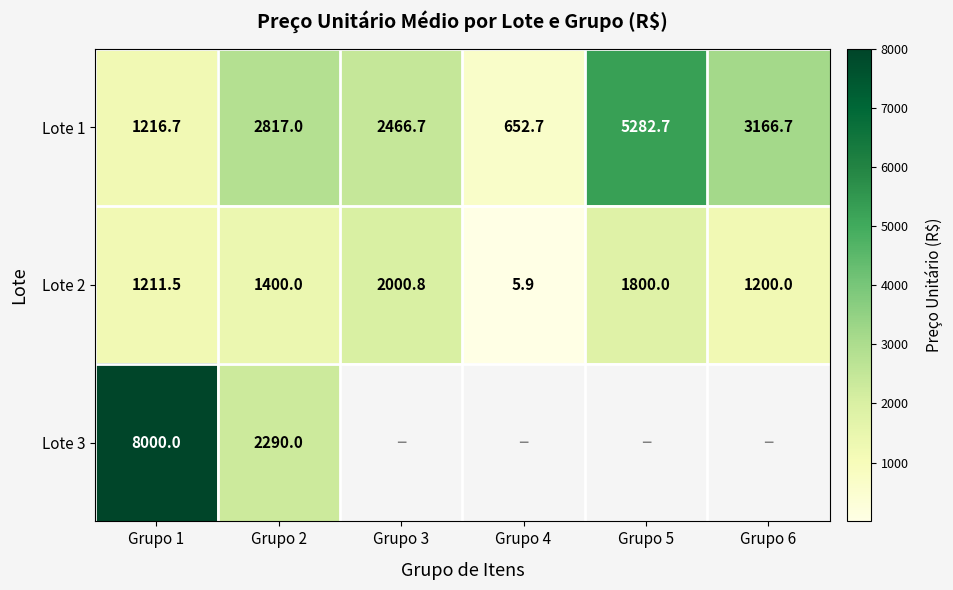

The value of Lote 2 at Grupo 2 is 1400.0. True or false?

True